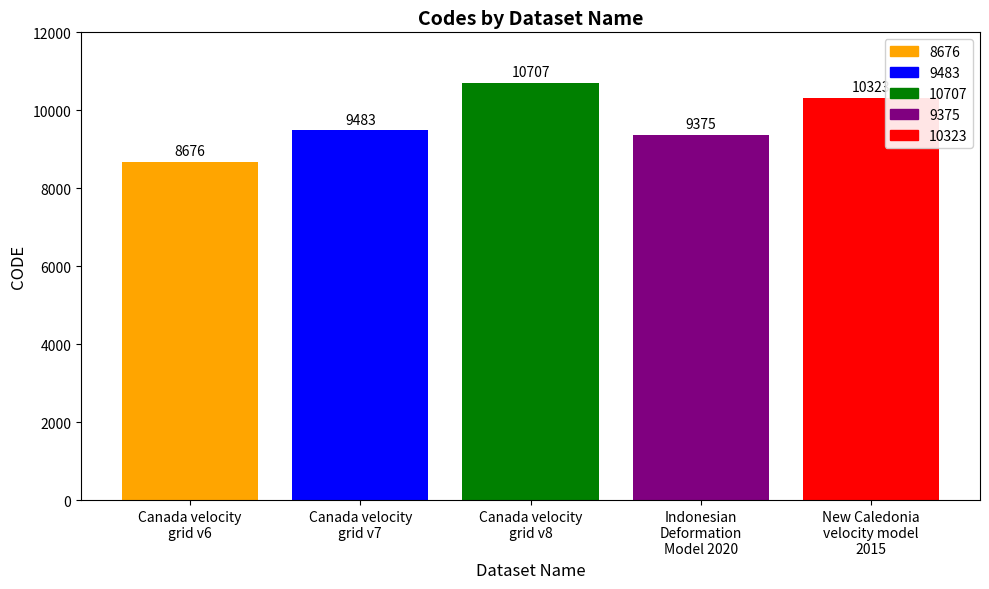

What is the change in value from Canada velocity
grid v6 to Indonesian
Deformation
Model 2020?

+699